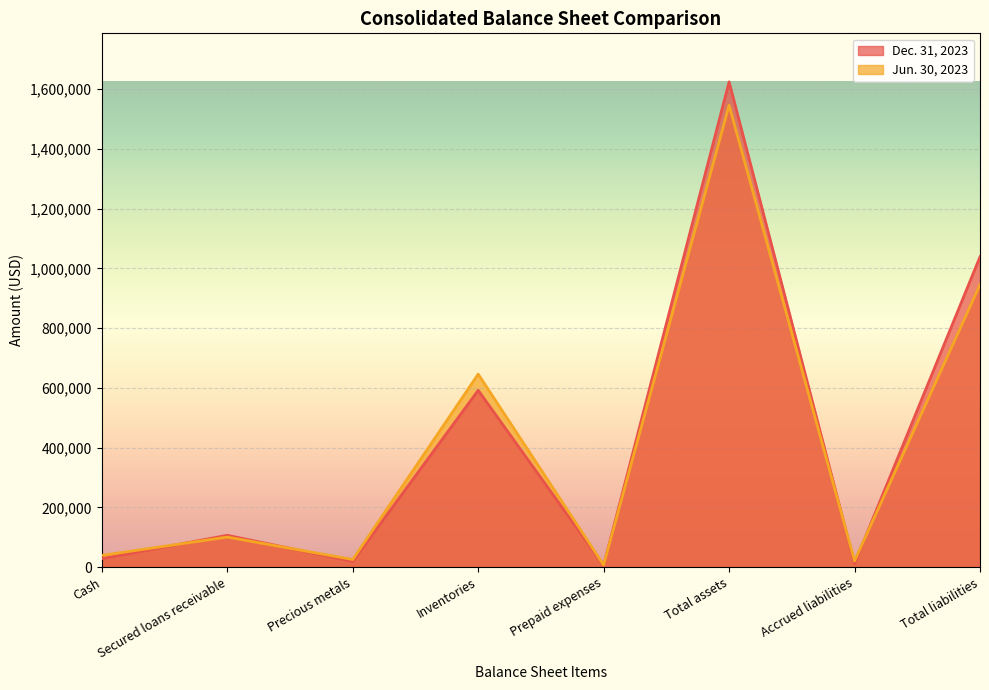

What is the value of the Dec. 31, 2023 point at the 2nd from the left?

106565